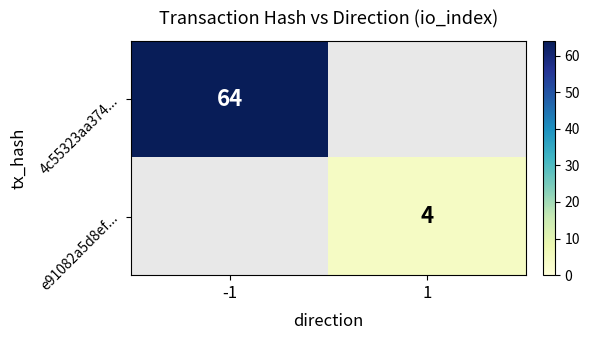

How many distinct data groups are displayed?

2